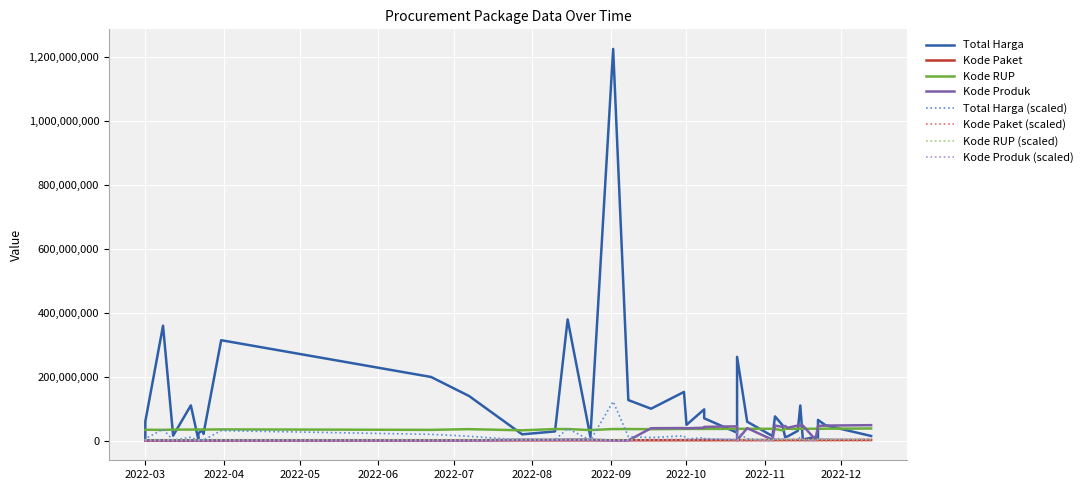

Is this an area chart (filled region under the line)?

No